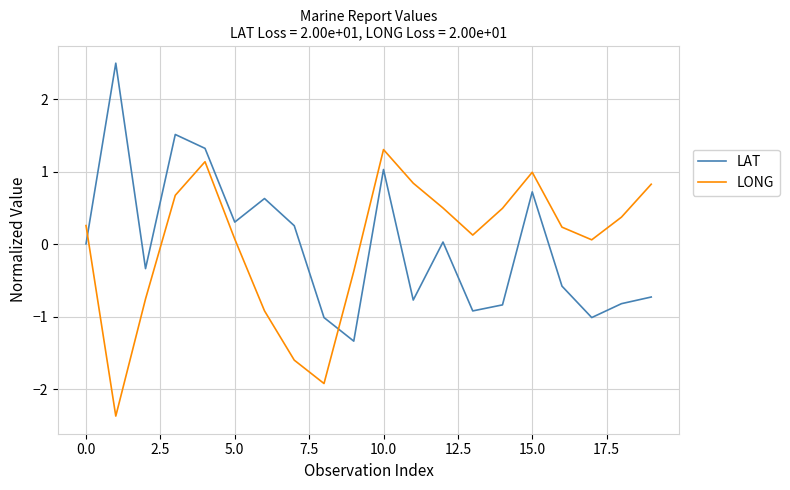

Rank the series by their maximum value, from lowest to highest.

LONG, LAT